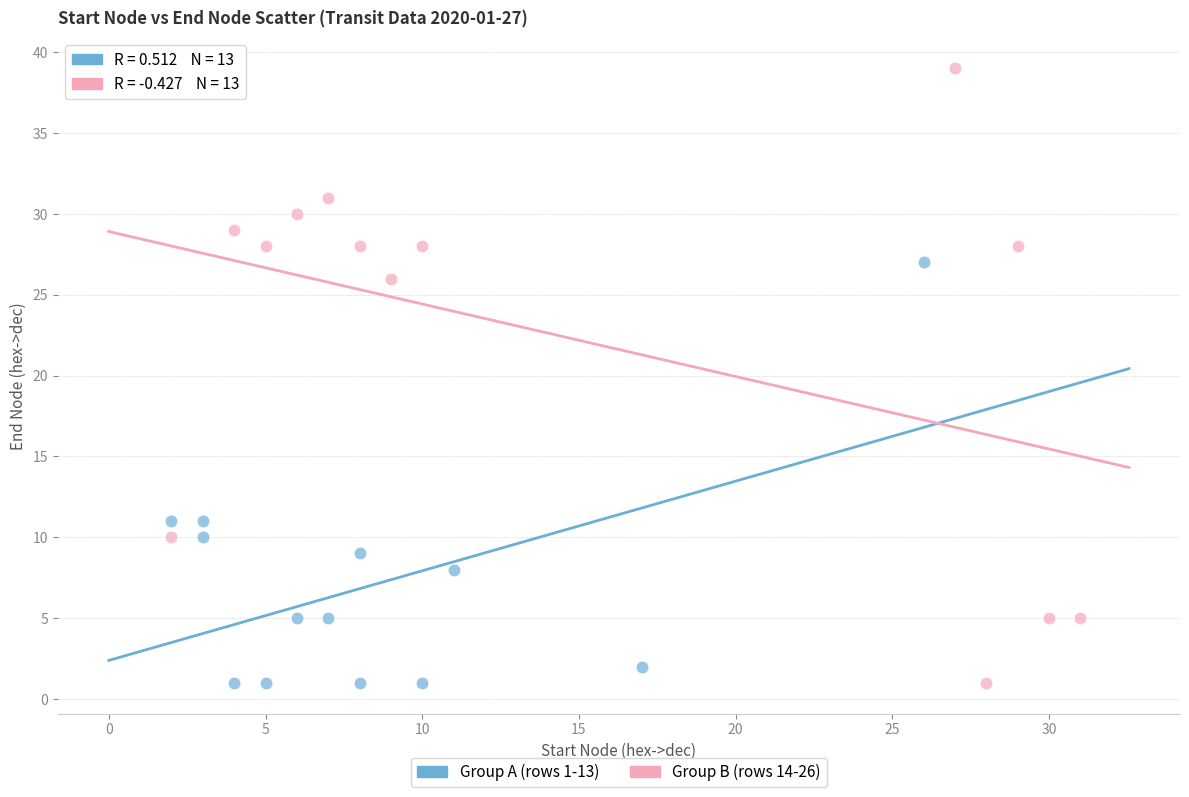

Which series reaches the maximum Y coordinate?

Group B (rows 14-26)